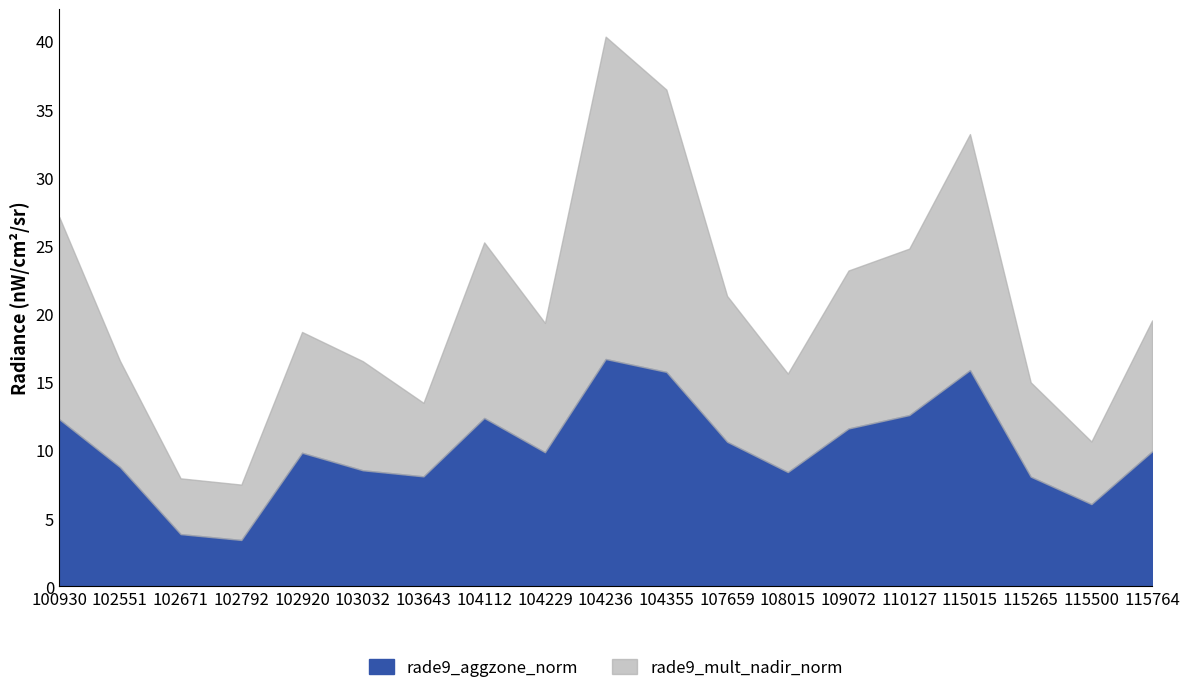

At how many categories does at least one series exceed 5?

19